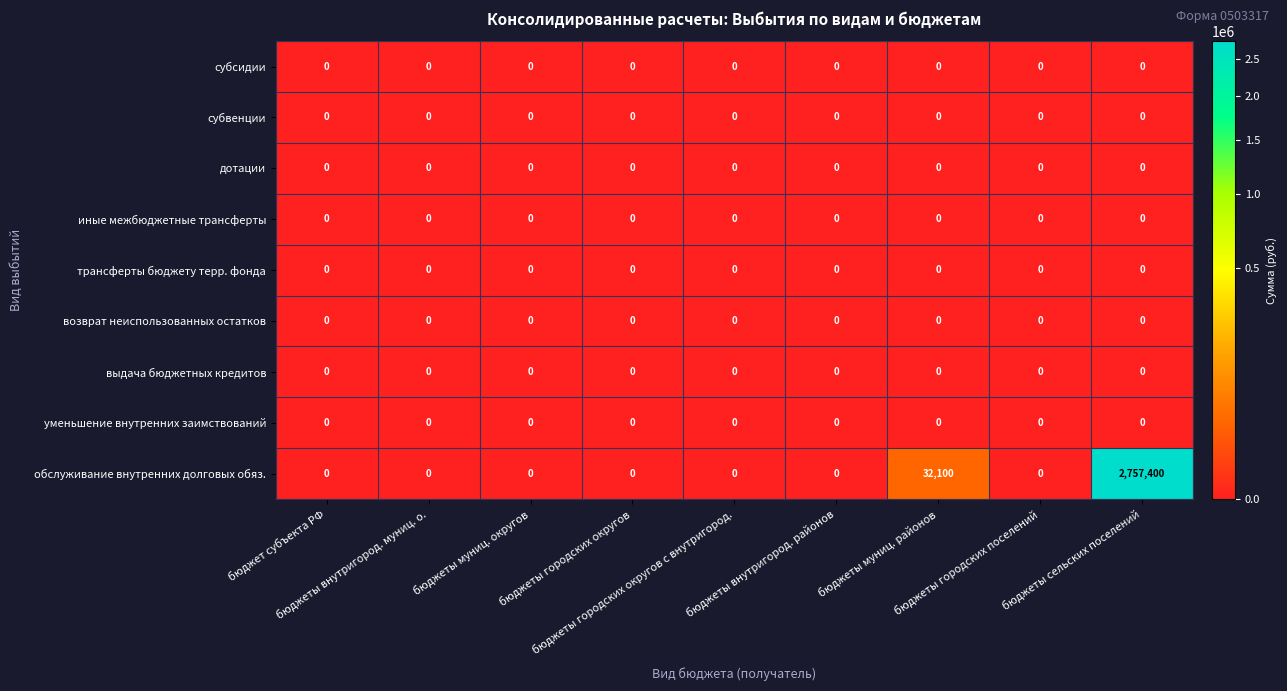

Which series has the widest spread of values?

обслуживание внутренних долговых обяз.